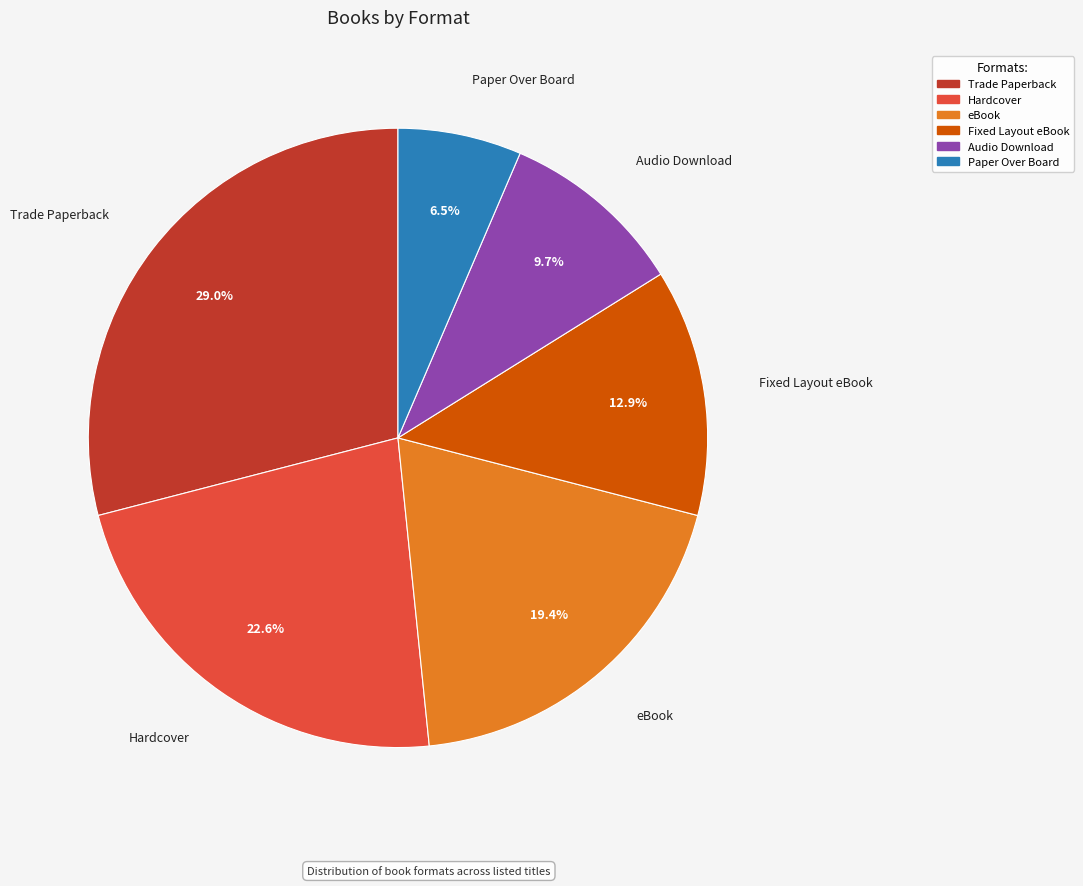

Is there any slice that represents more than half of the pie?

No